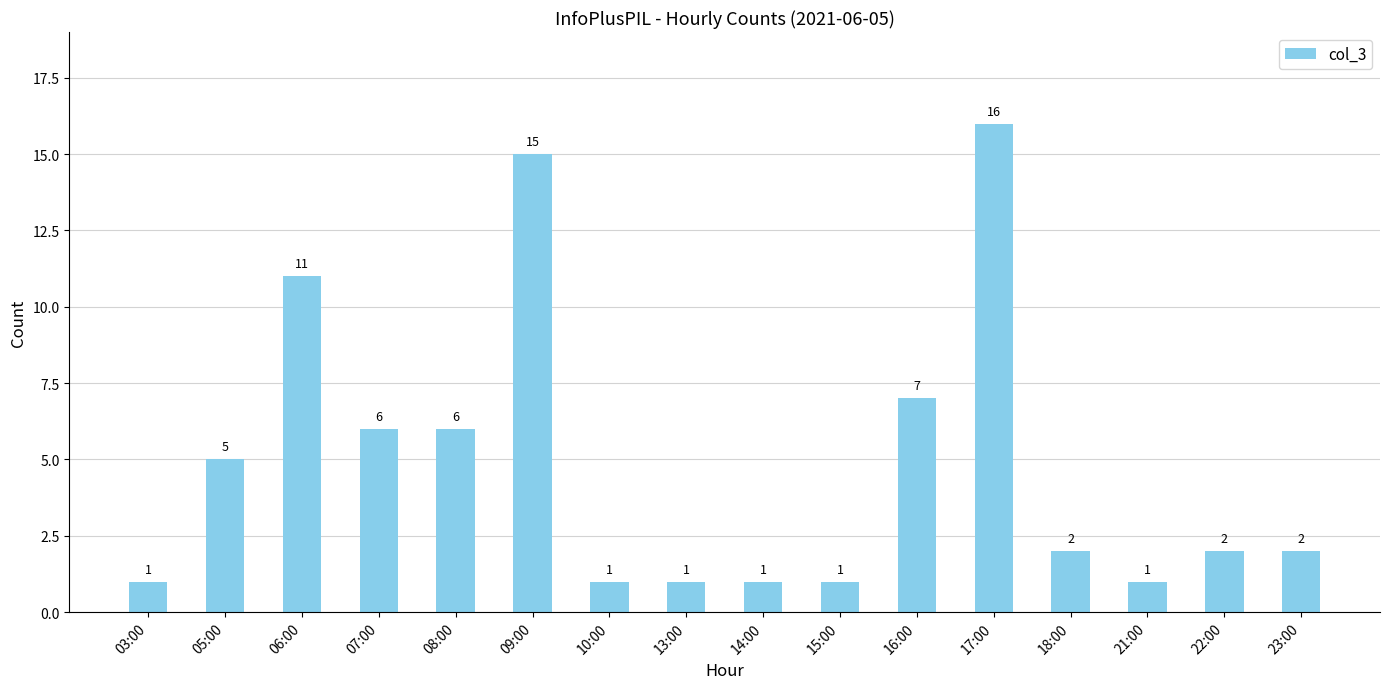

What is the value of the 2nd bar from the left?

5